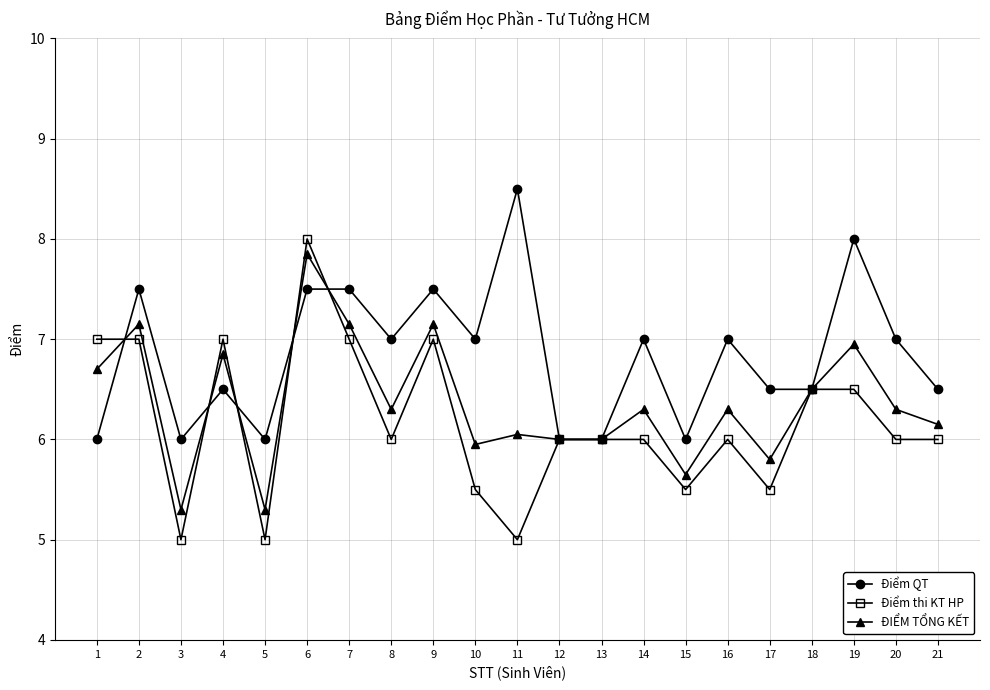

Which label corresponds to the largest value in the chart?

11